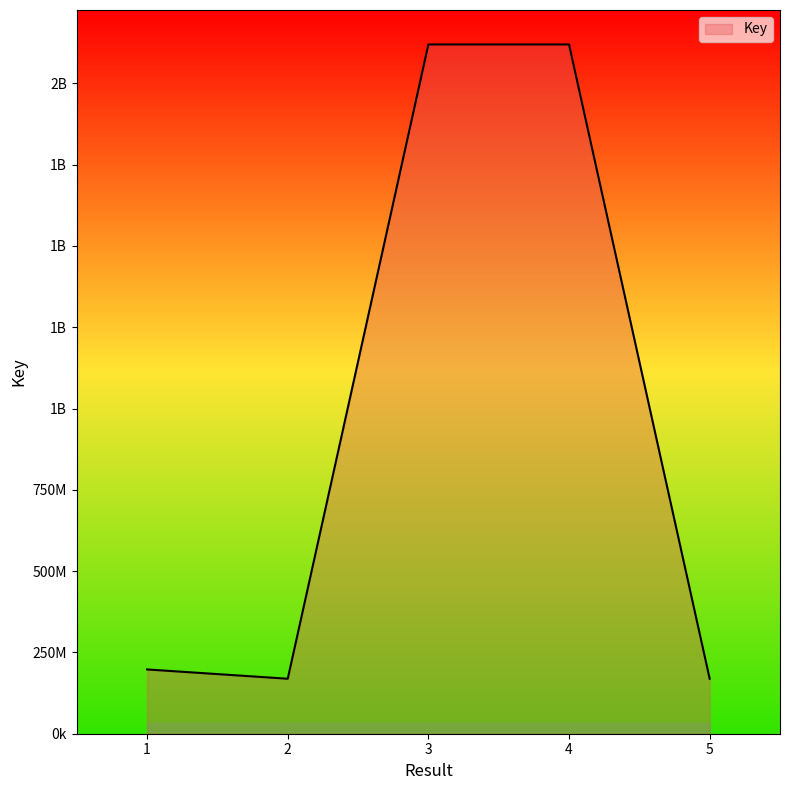

What is the value of the 1st point from the left?

197639693